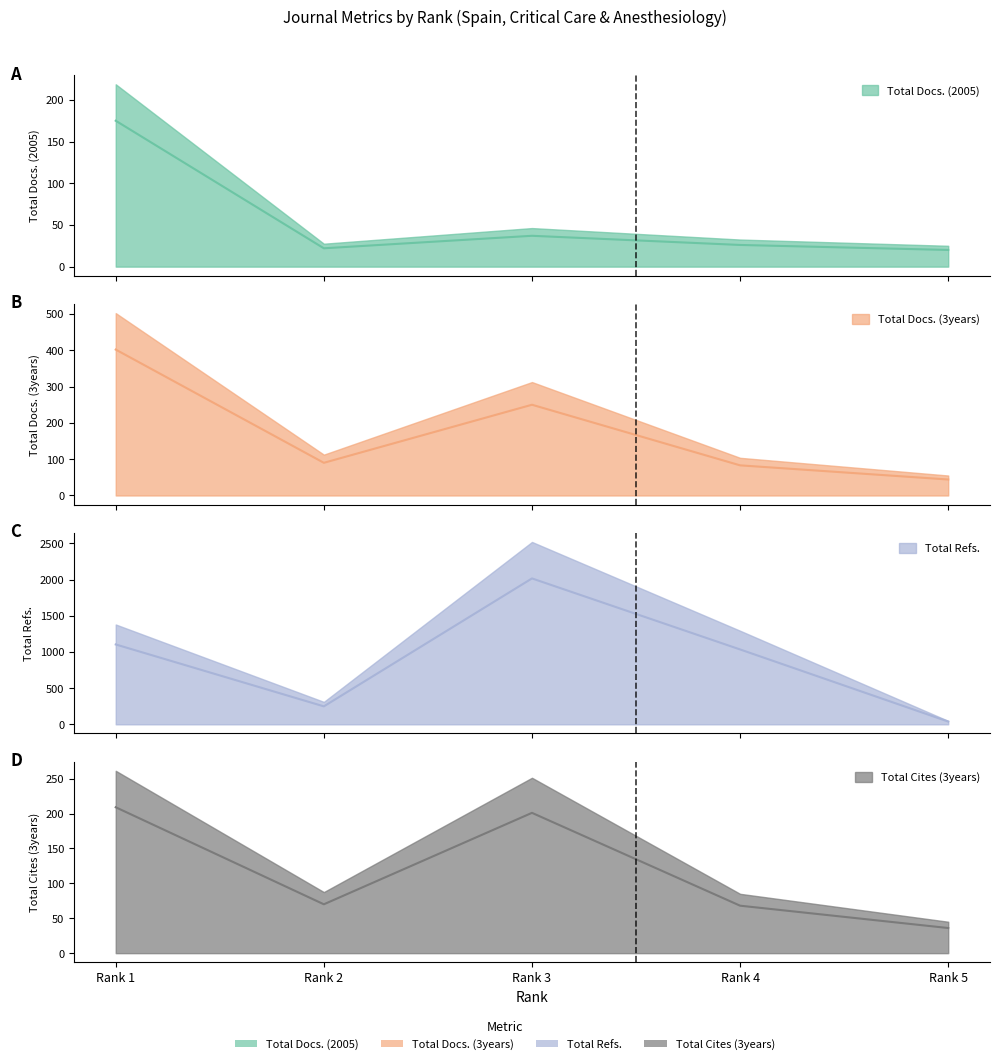

At which category does Total Refs. reach its first local valley?

Rank 2